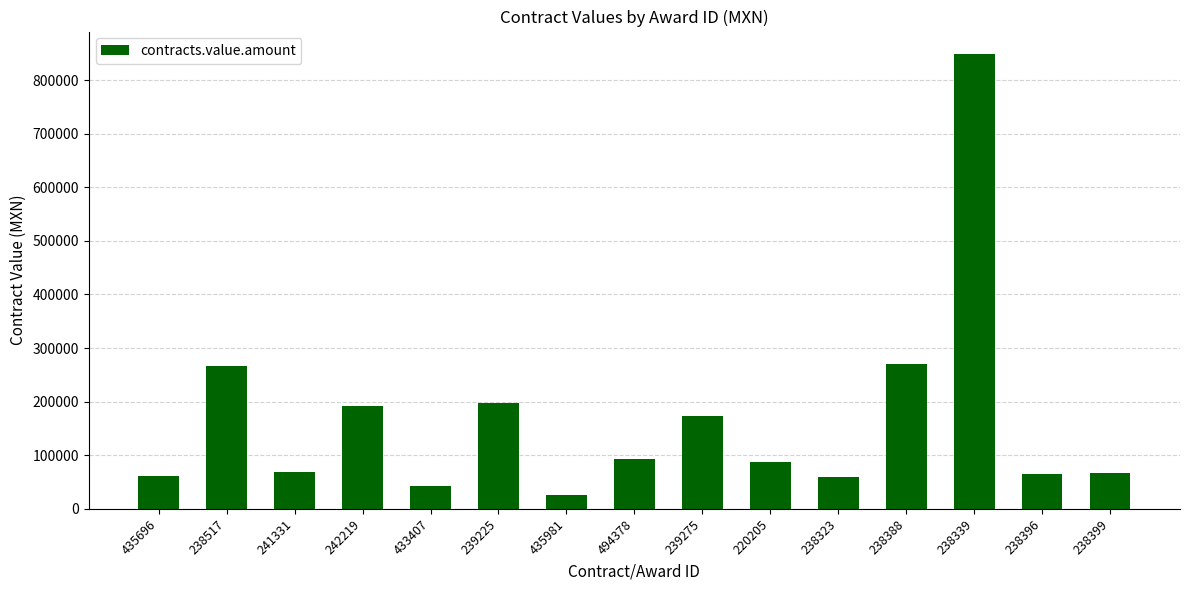

Does the chart contain any negative values?

No